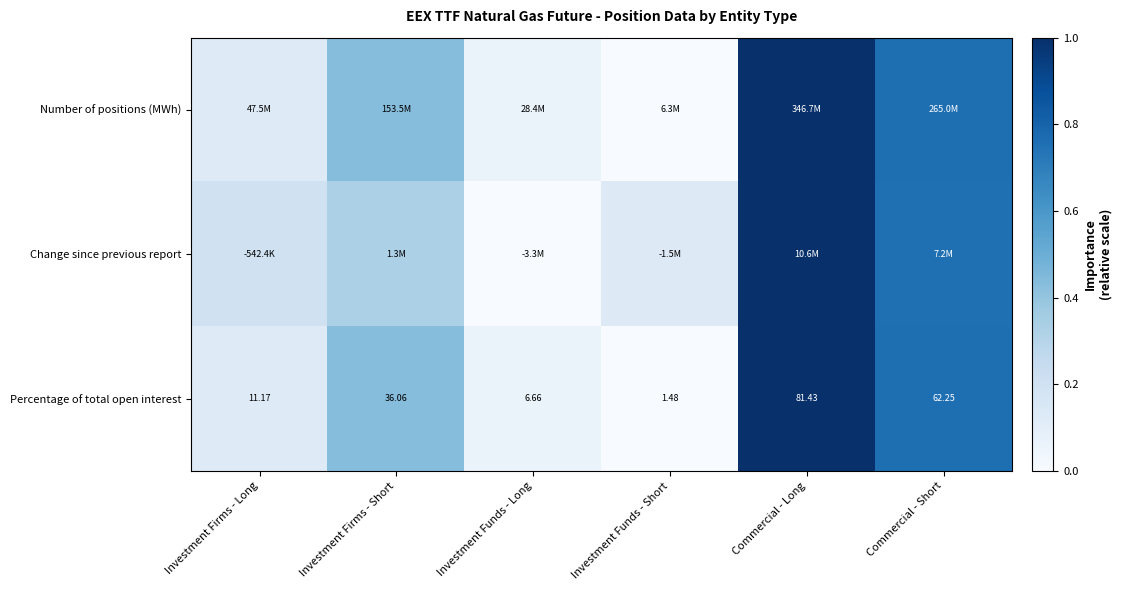

Which category has the highest value in the Percentage of total open interest series?

Commercial - Long